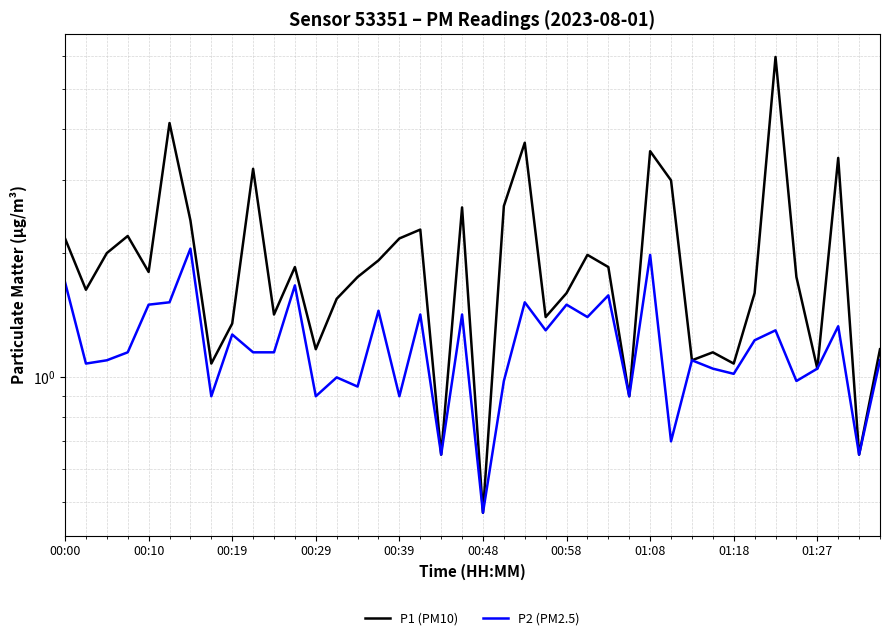

What is the value of the P2 (PM2.5) point at the 8th from the left?

0.9